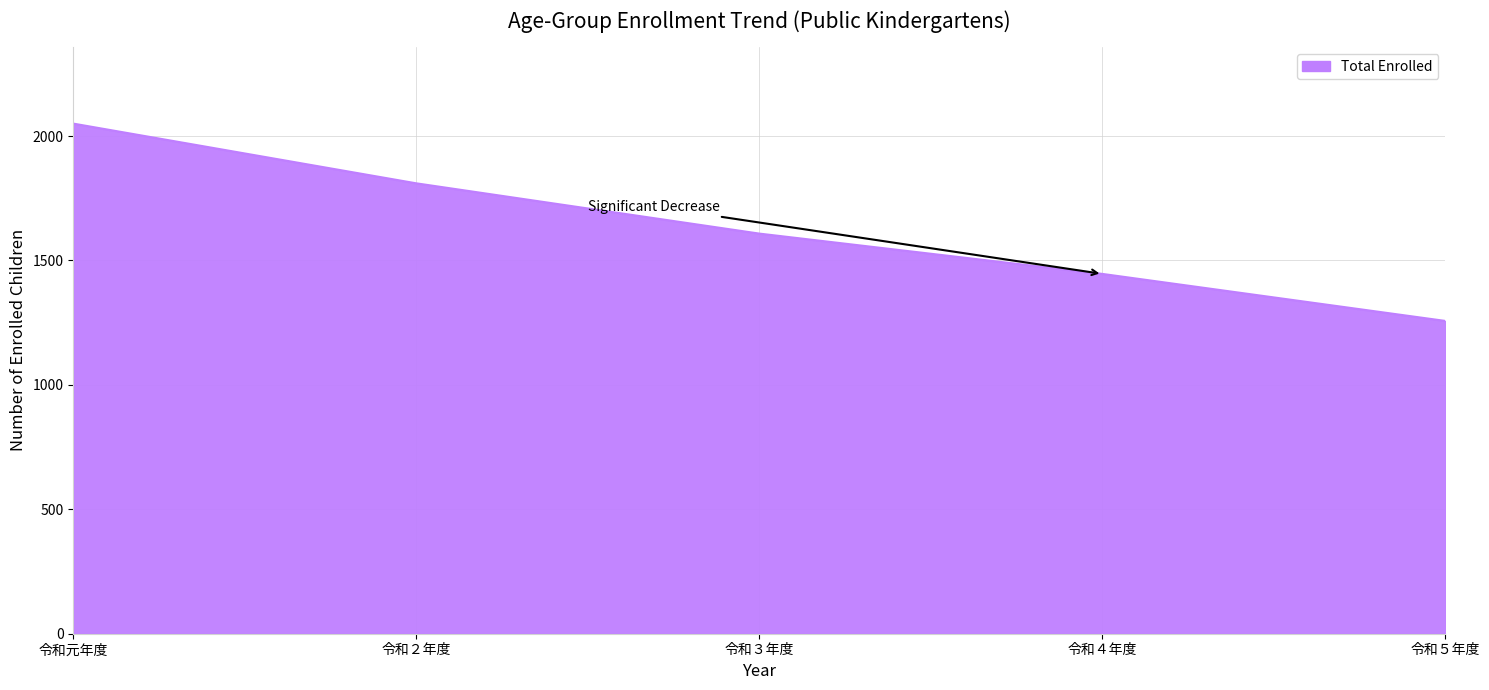

What is the change in value from 令和４年度 to 令和５年度?

-189